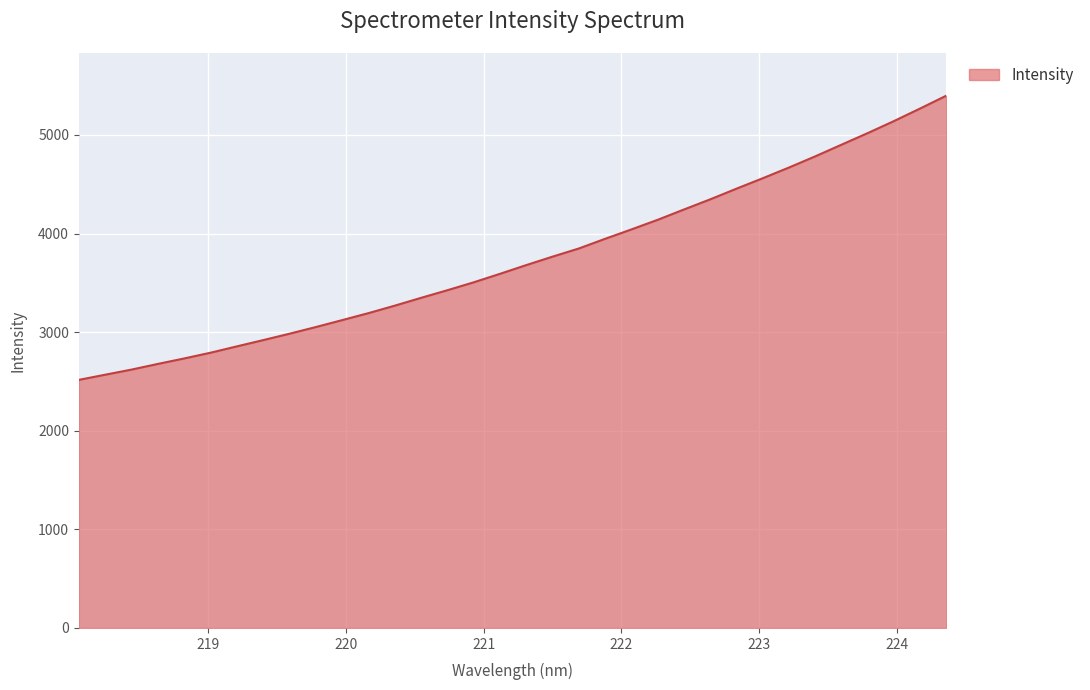

What is the smallest value displayed?

2515.8